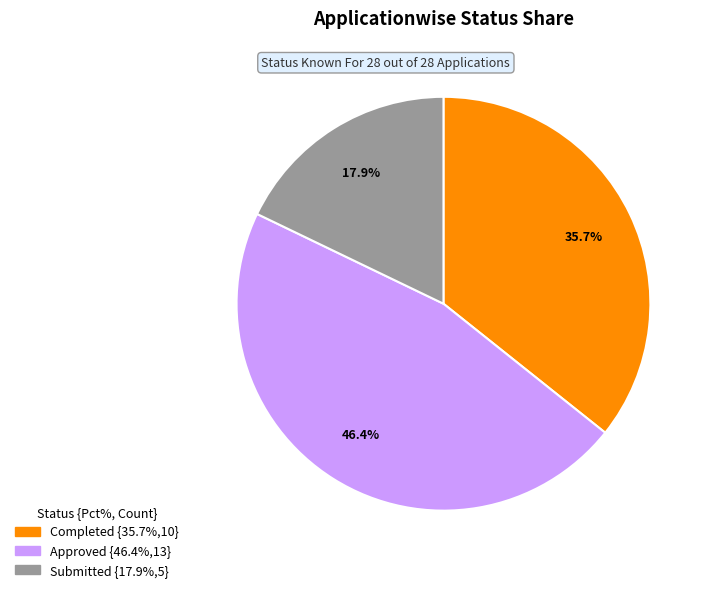

Which category has the biggest portion of the pie?

Approved